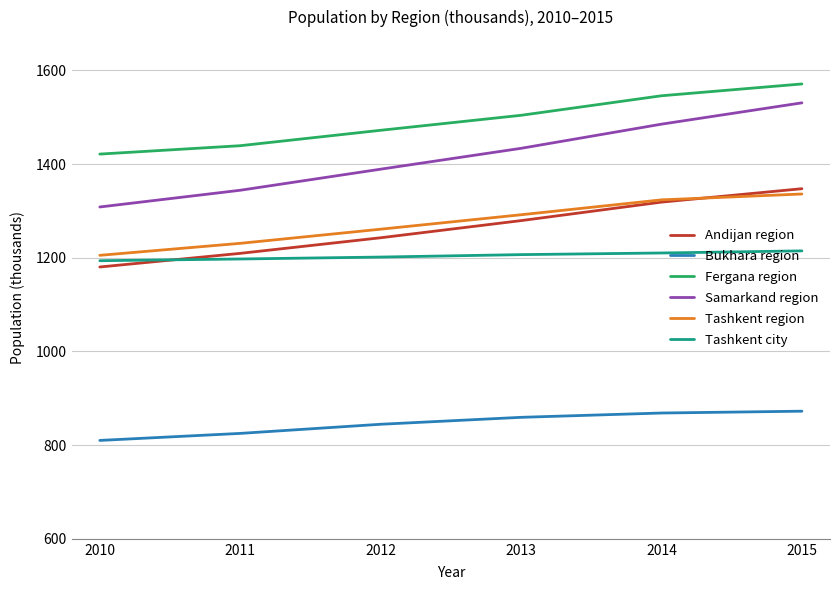

What is the maximum value shown in the chart?

1570.9